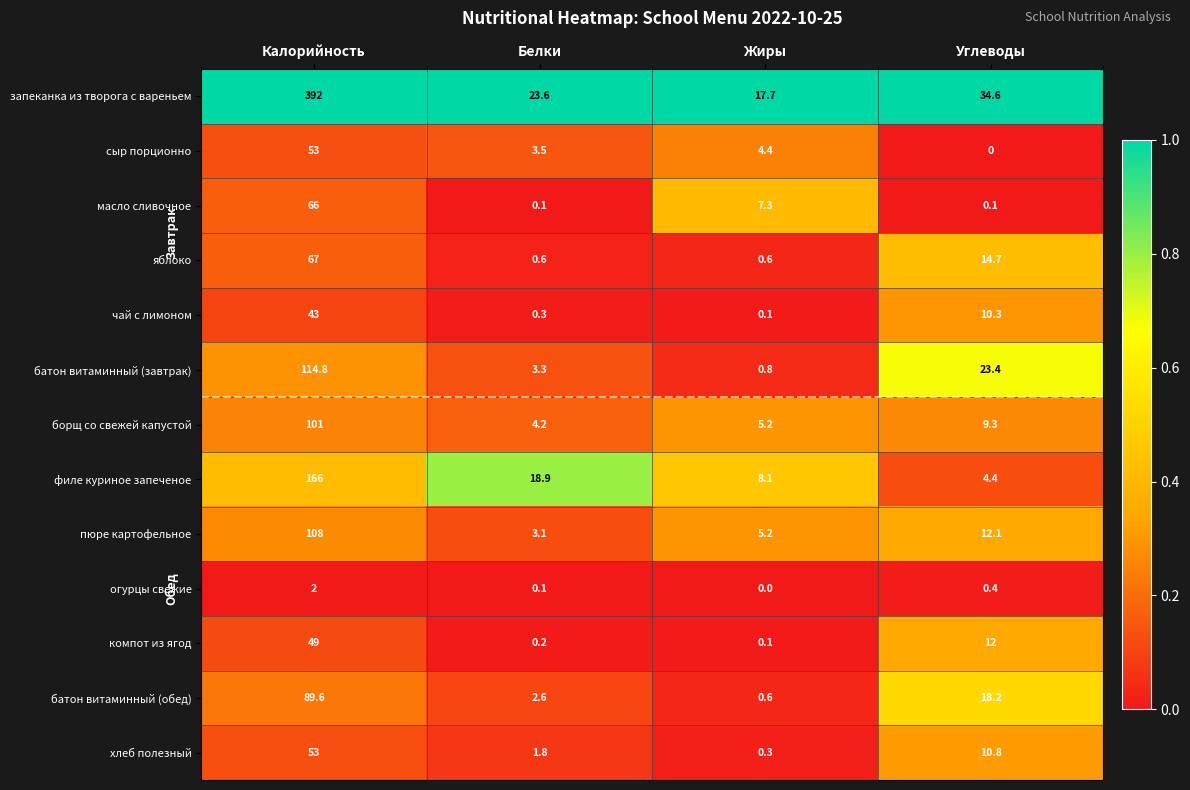

What is the lowest value of the филе куриное запеченое series?

4.4